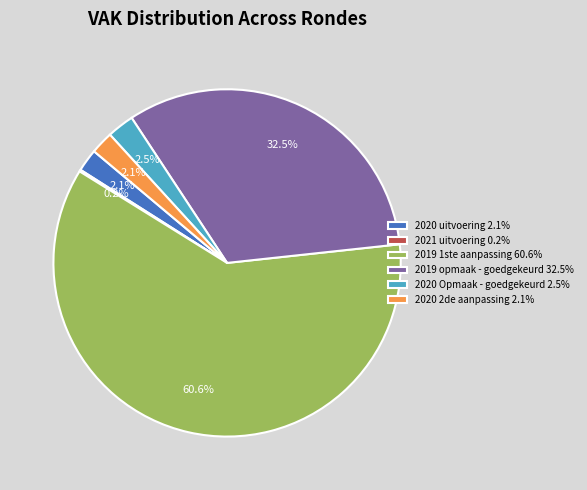

Is the sum of 2020 Opmaak - goedgekeurd 2.5% and 2019 opmaak - goedgekeurd 32.5% greater than half?

No